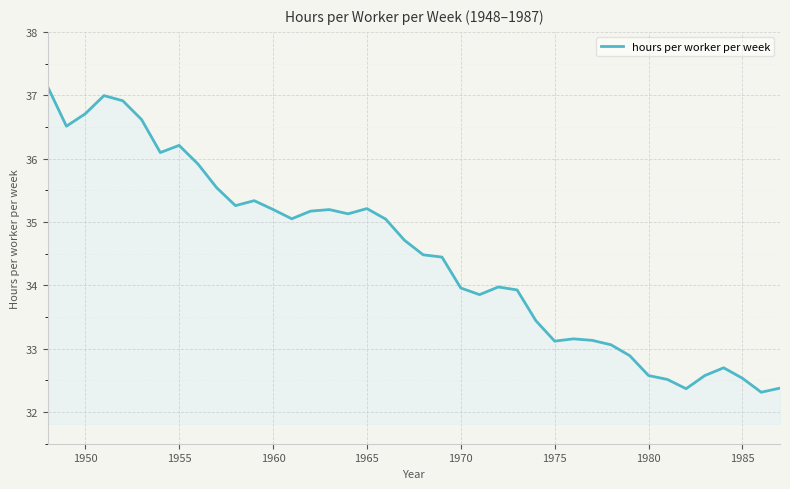

What is the difference between the maximum and minimum values?

4.8